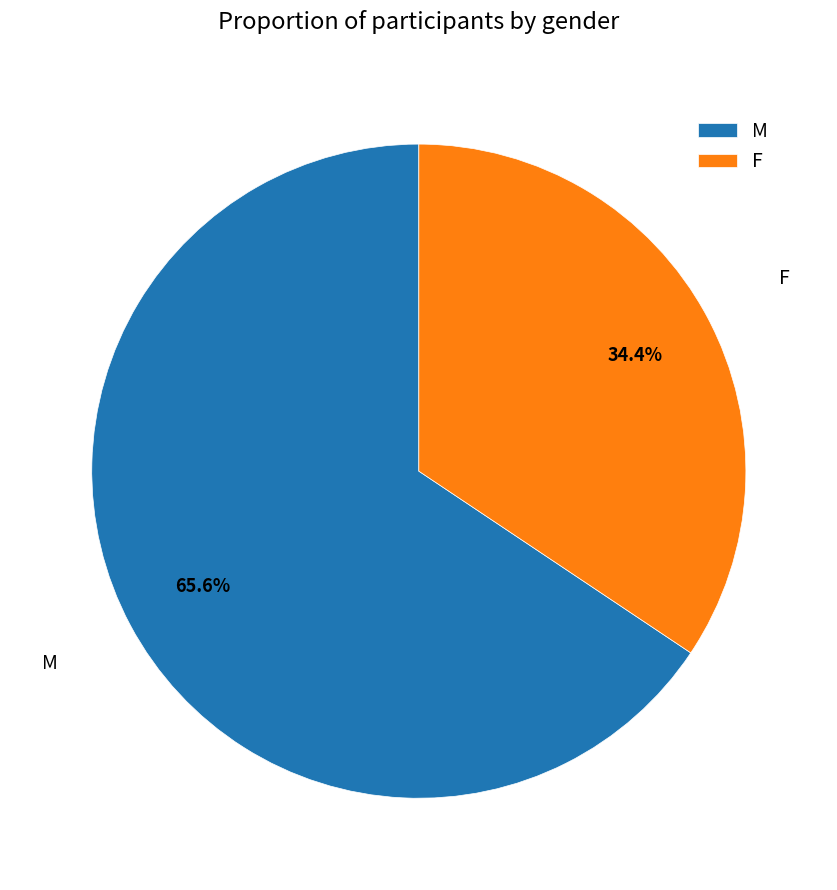

What percentage is the M slice, to the nearest percent?

66%